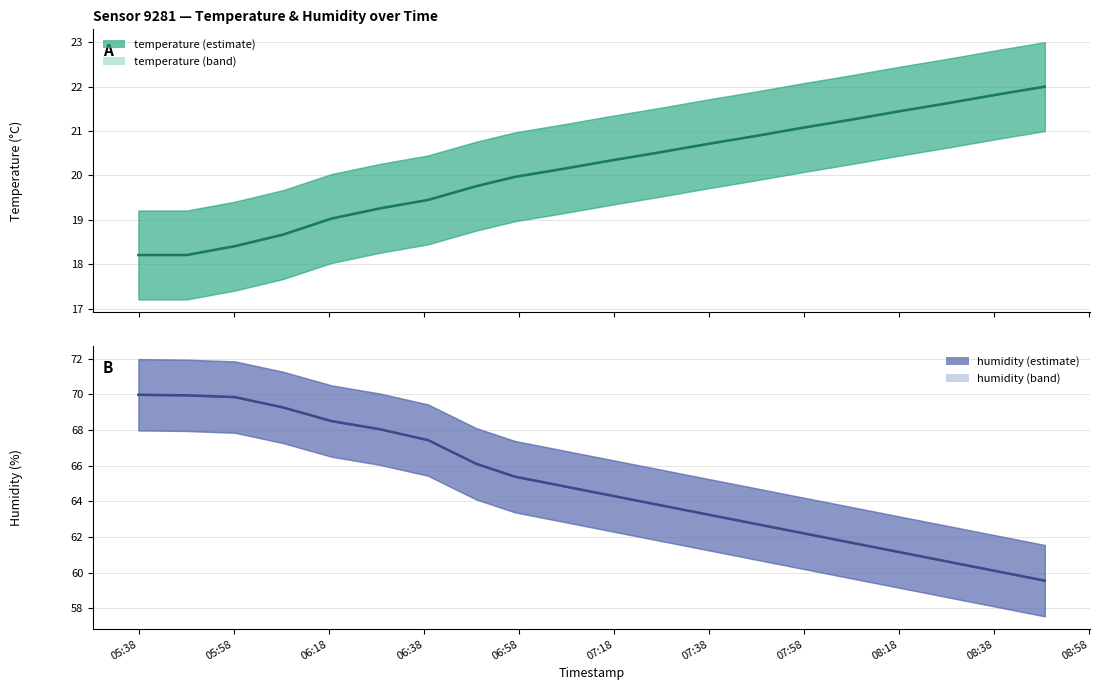

True or false: humidity and temperature intersect in this chart.

False